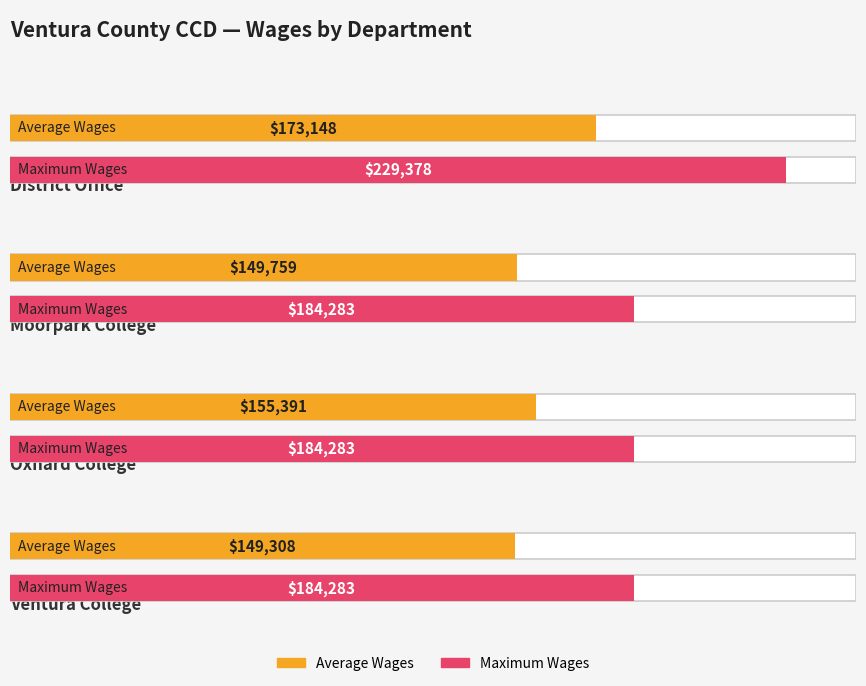

What is the sum of the Total Wages values at Ventura College and Oxnard College?

368566